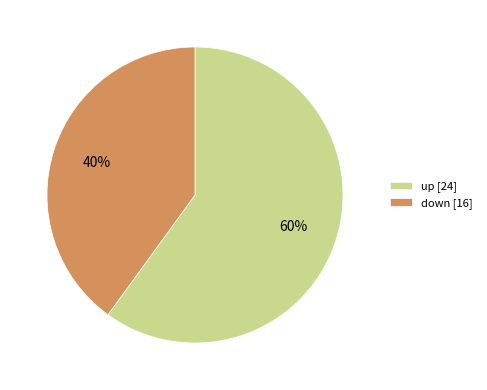

Count the number of slices in the pie.

2